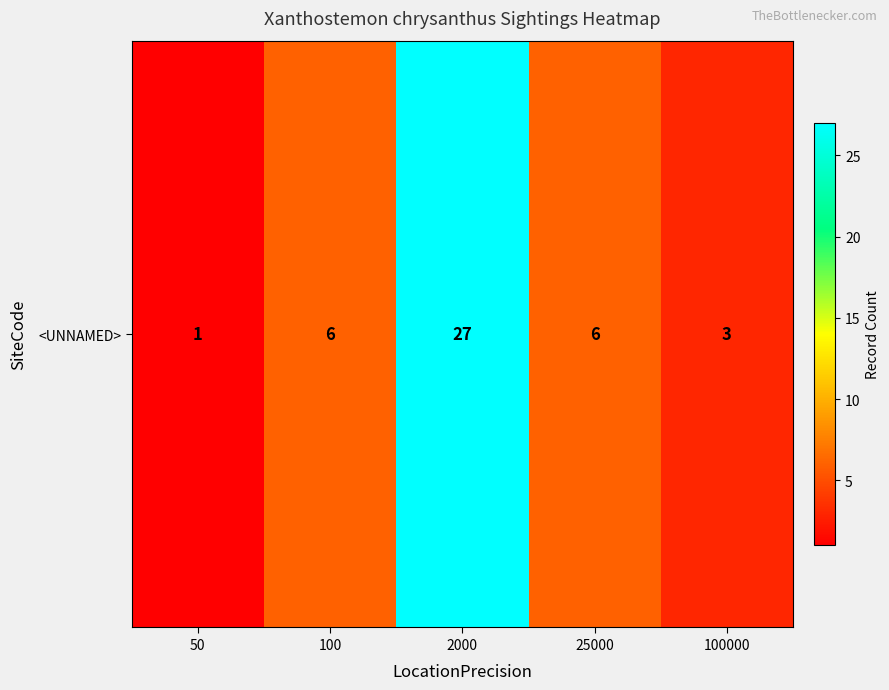

Approximately how many times larger is the value at 100 compared to 25000?

1.0